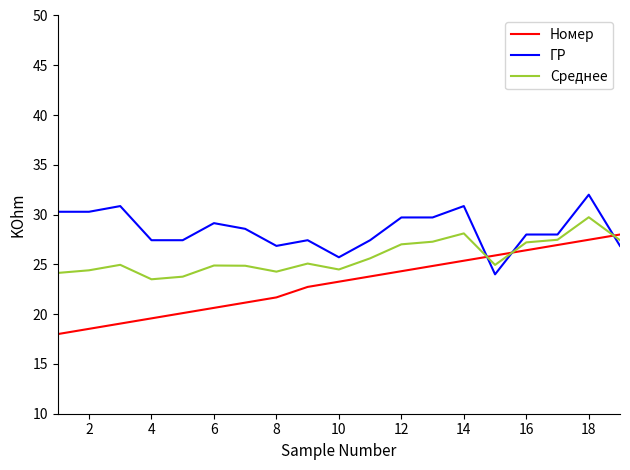

What is the average value of the Среднее series?

25.7